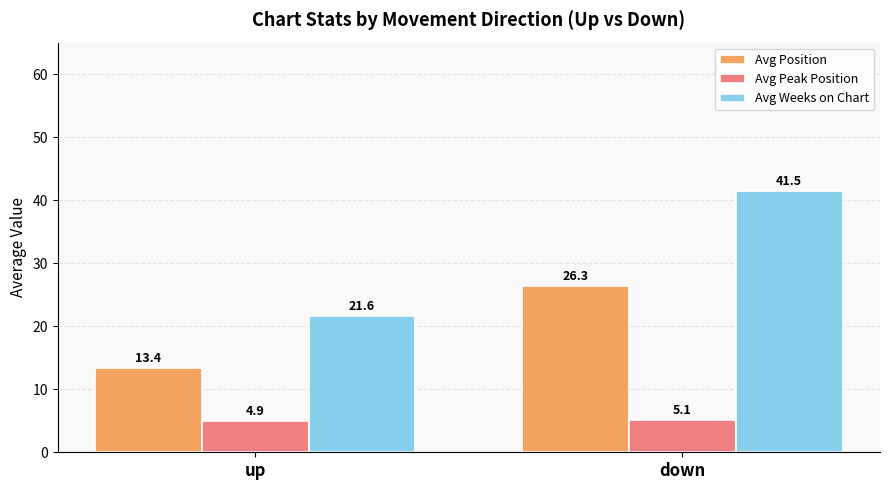

Where does the Avg Position series first go above 26?

down